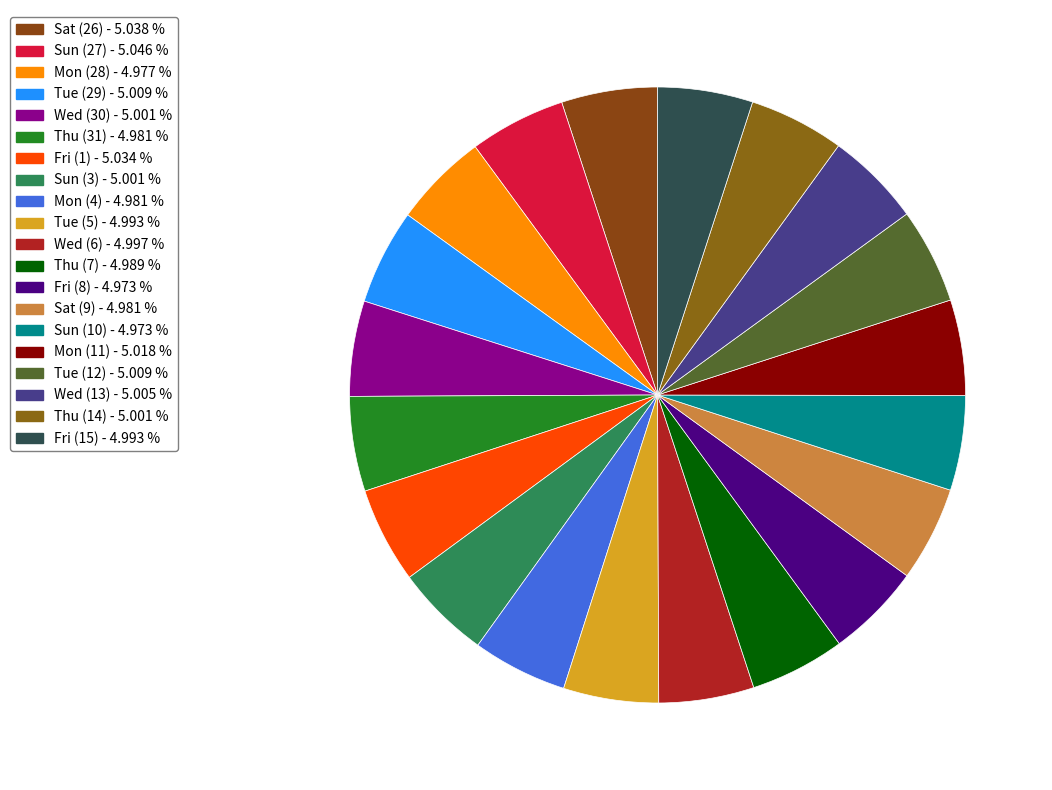

Is there any slice that represents more than half of the pie?

No